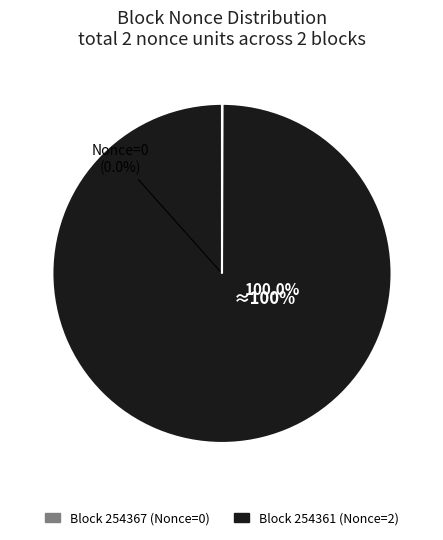

To the nearest percent, what is the average slice percentage?

50%